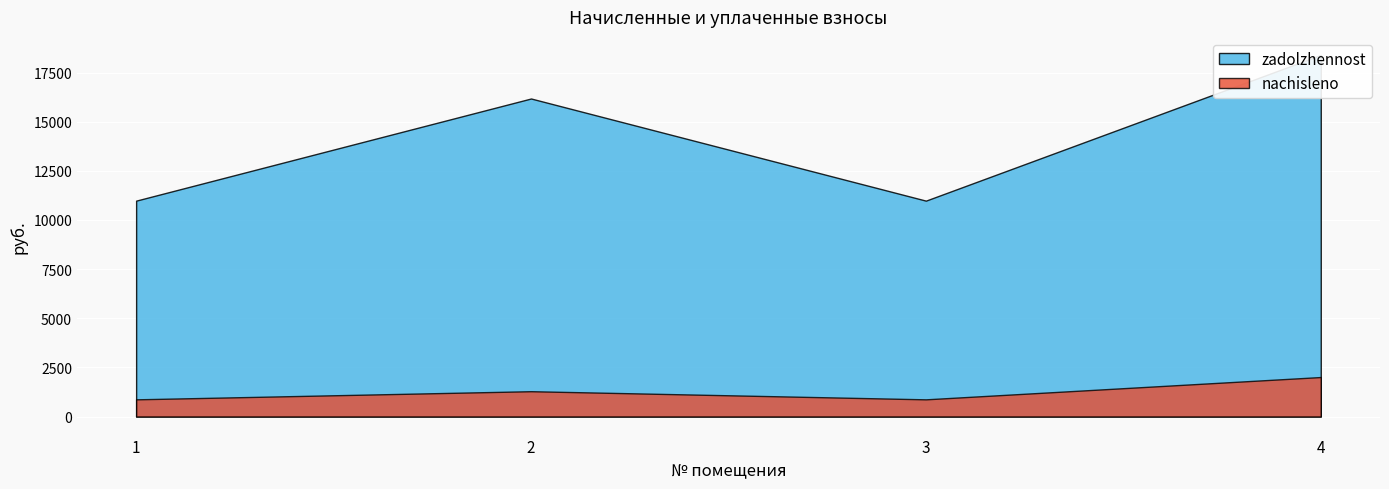

Between 1 and 3, which series saw the biggest shift?

zadolzhennost